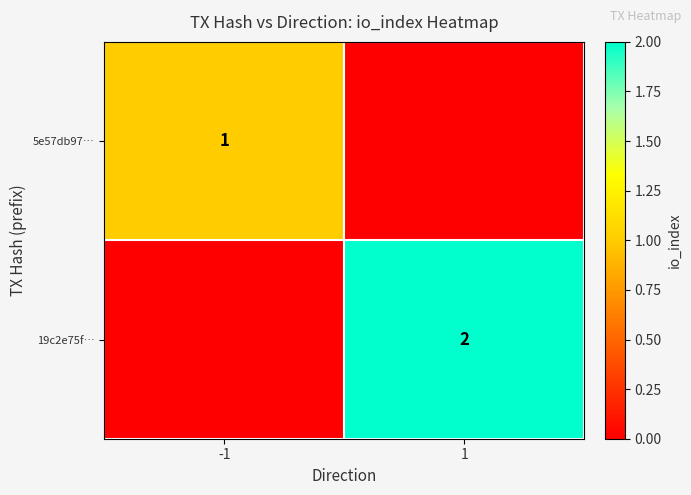

Is it true that 19c2e75f… equals 3 at 1?

False